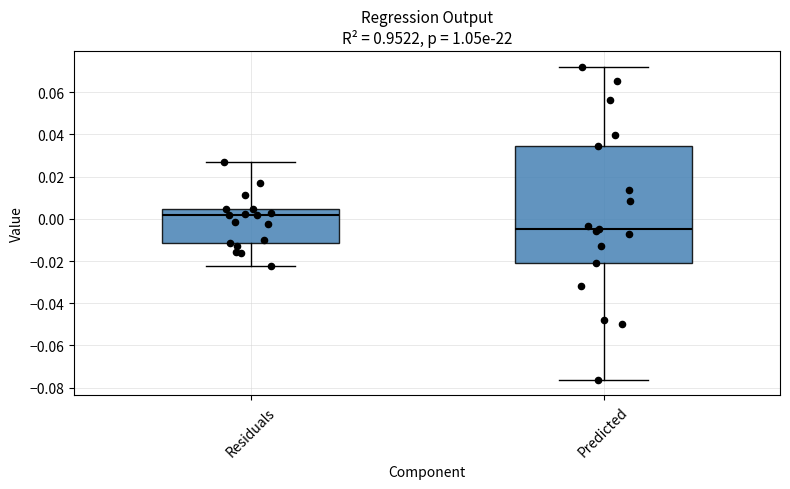

Reading left to right, read every box against the y-axis: the position of its median line, the range the box covers, and the ends of its whiskers. The values are not printed on the chart, so give them approximately, as read against the axis.

Residuals: median 0.002, box -0.012 to 0.004, whiskers -0.022 to 0.026
Predicted: median -0.004, box -0.020 to 0.034, whiskers -0.076 to 0.072